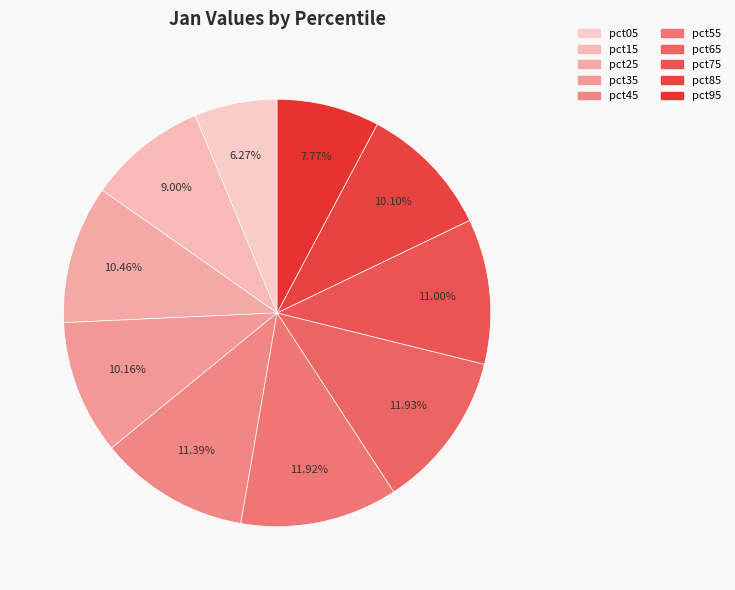

True or false: pct75 accounts for 23% of the total.

False